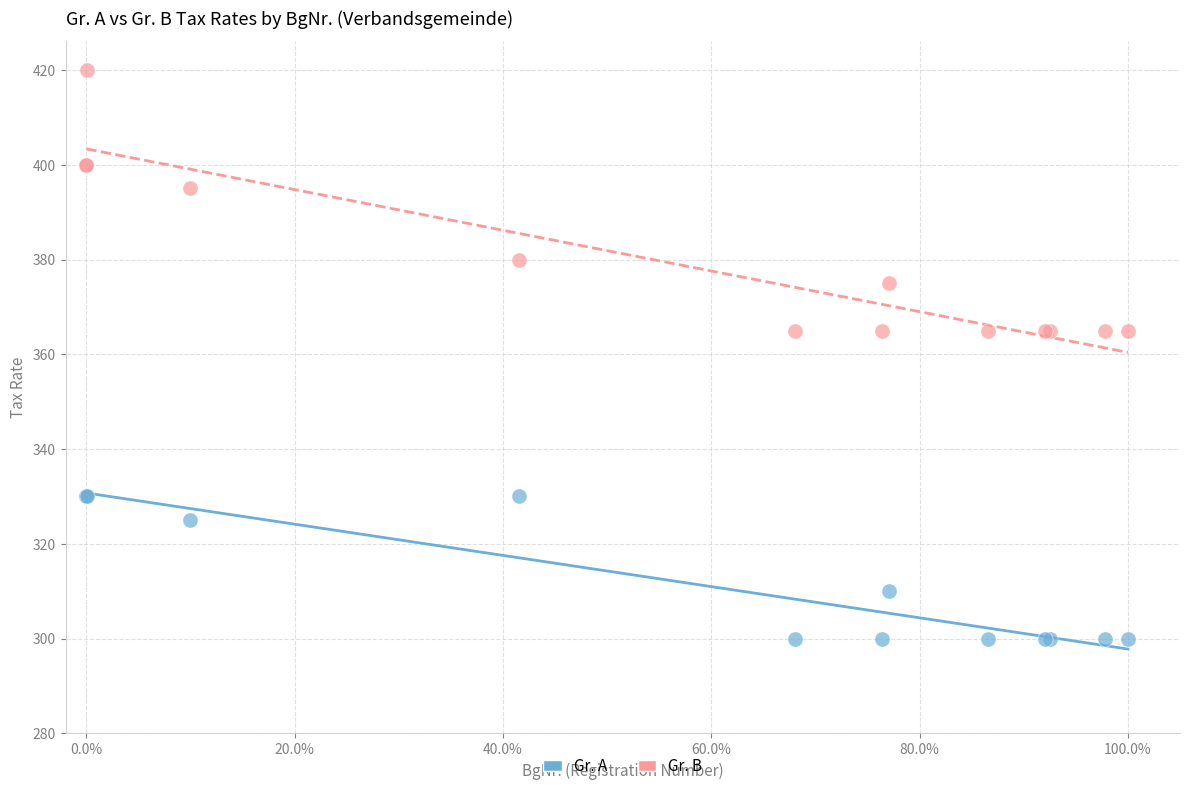

Which series contains the lowest Y value?

Gr. A